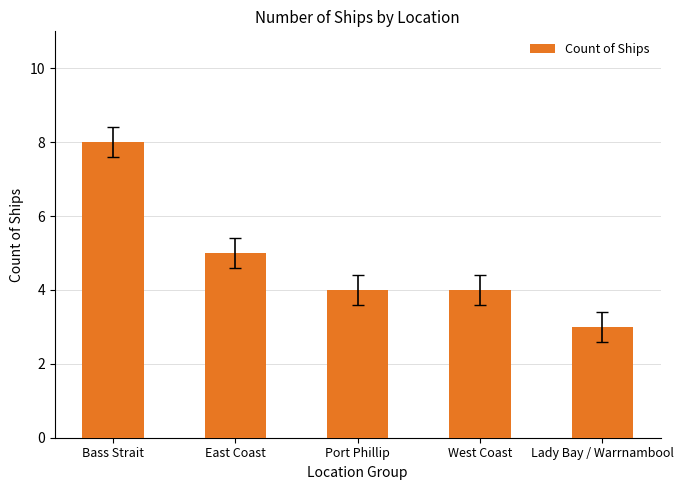

Where does the data first go above 4?

Bass Strait